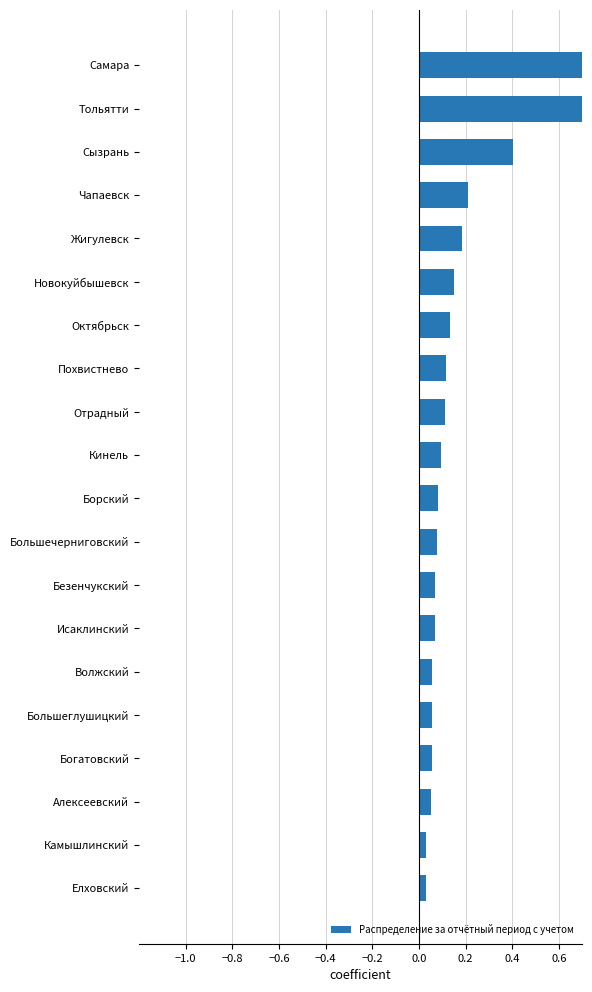

What is the ratio of the value at Похвистнево to the value at Самара?

0.1